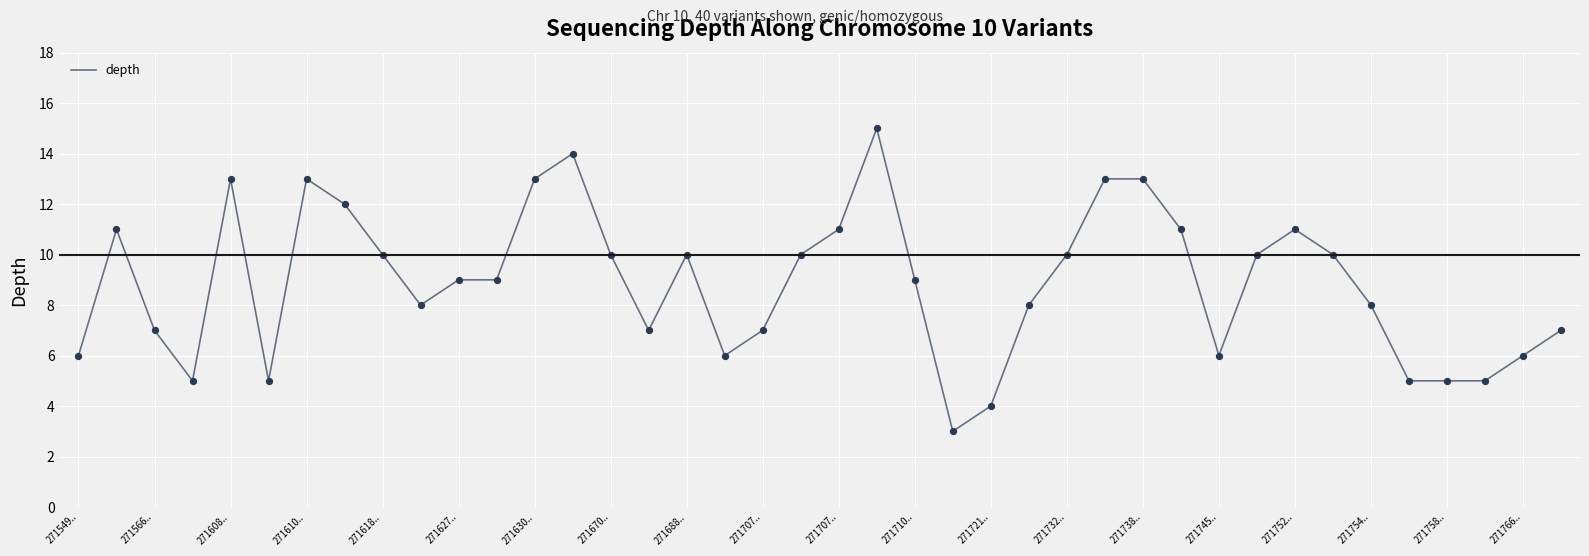

What is the greatest value displayed?

15